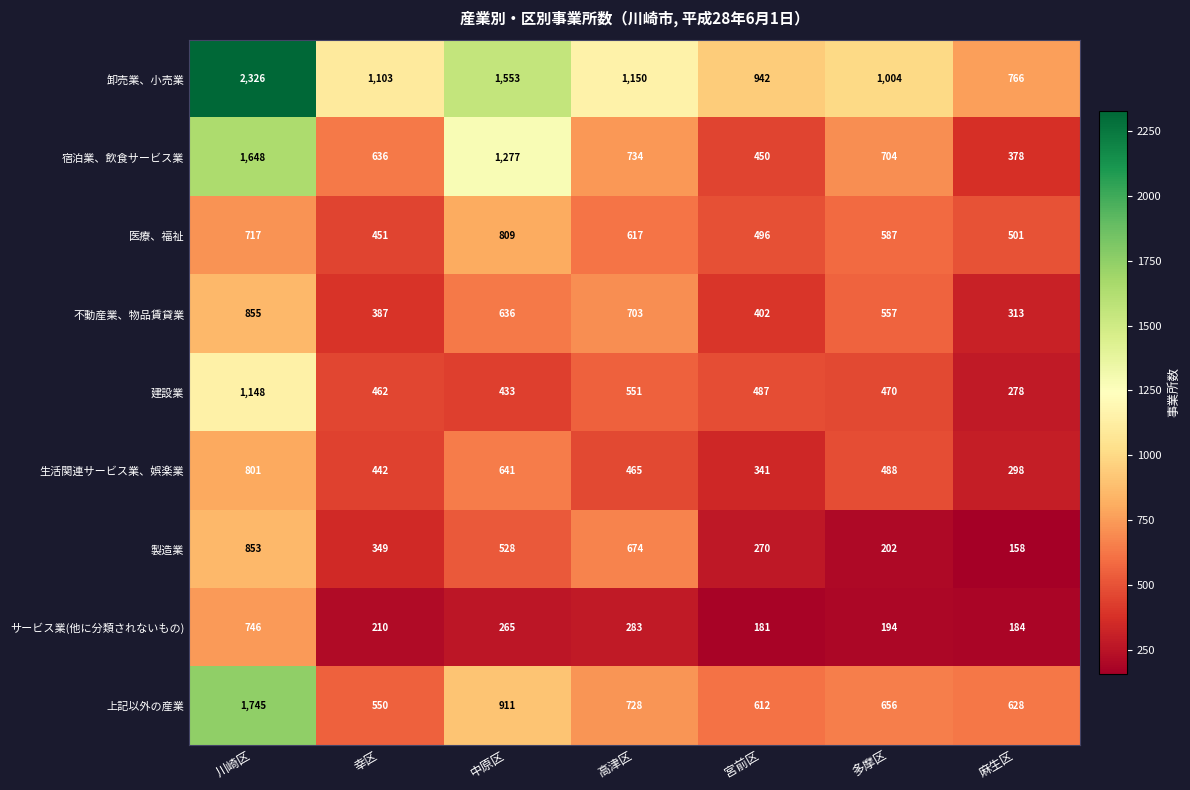

Between 高津区 and 宮前区, which series saw the biggest shift?

製造業